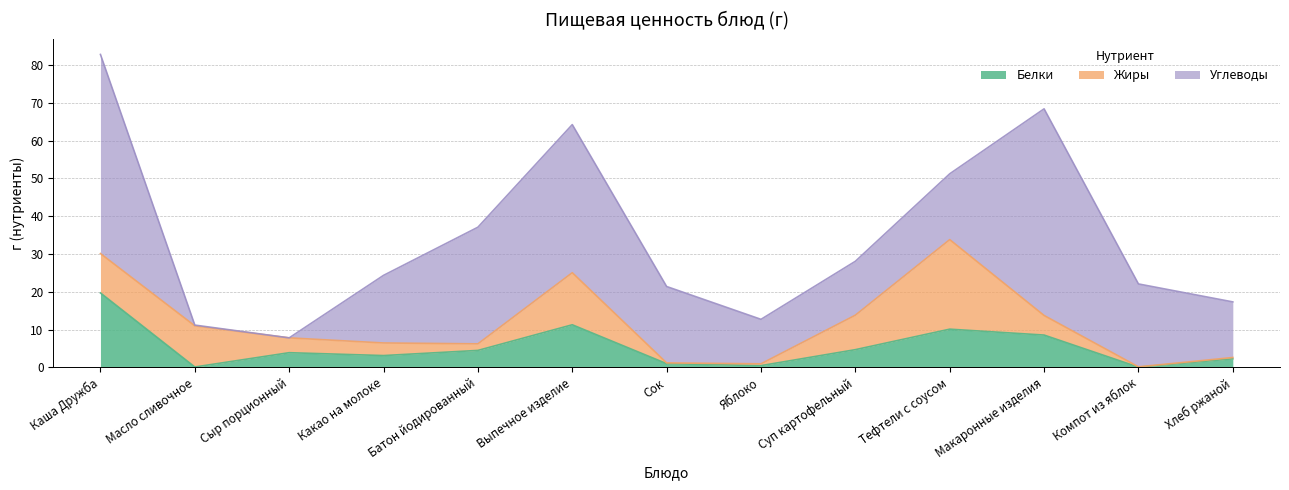

What is the spread (max minus min) of values at Масло сливочное?

10.8